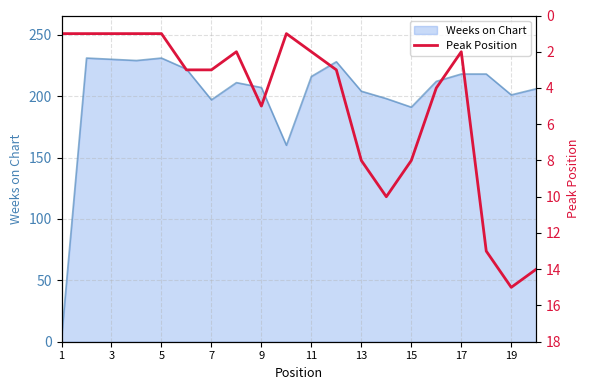

What is the minimum value shown in the chart?

1